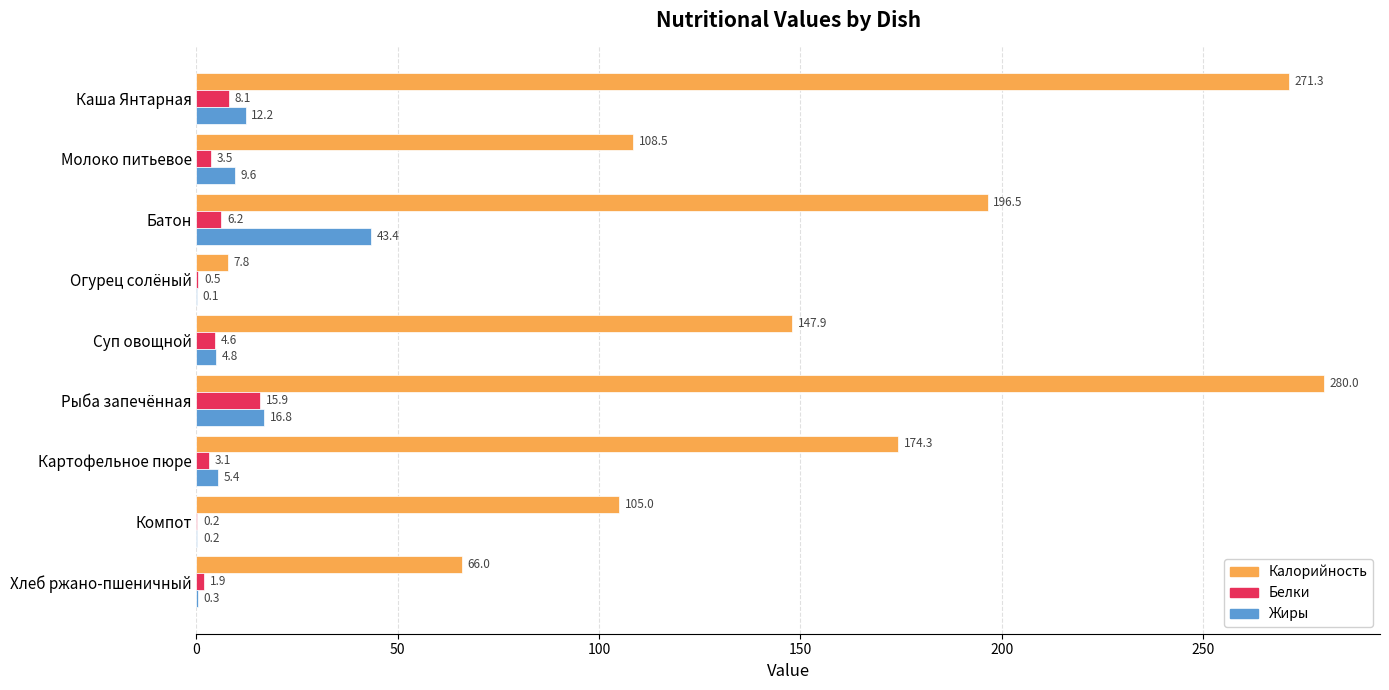

How many distinct data groups are displayed?

3